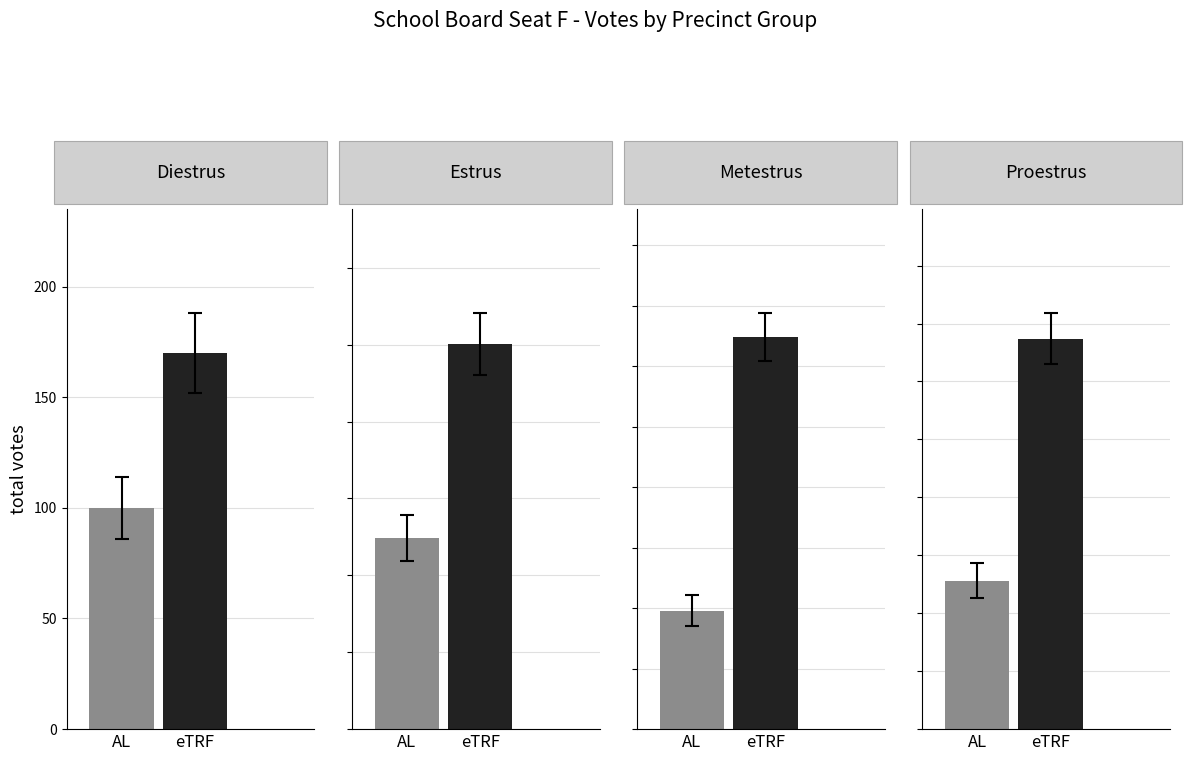

Which has a higher value, 3 or 1?

1